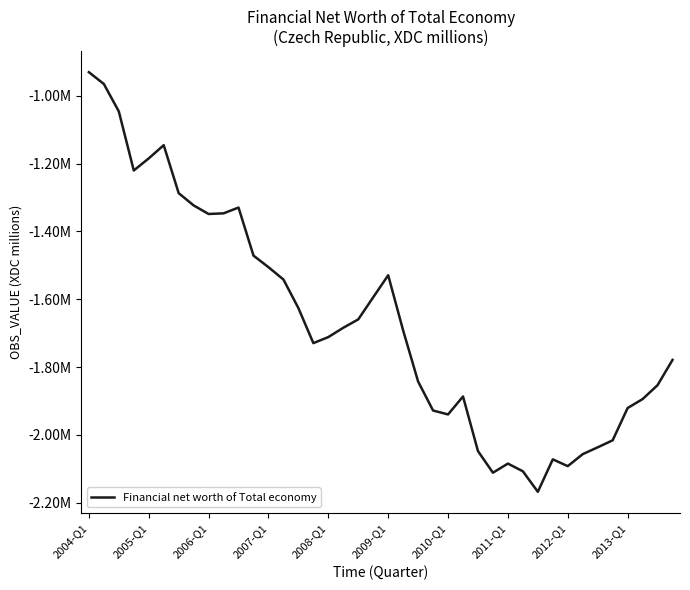

Does the chart display data point markers on the line(s)?

No